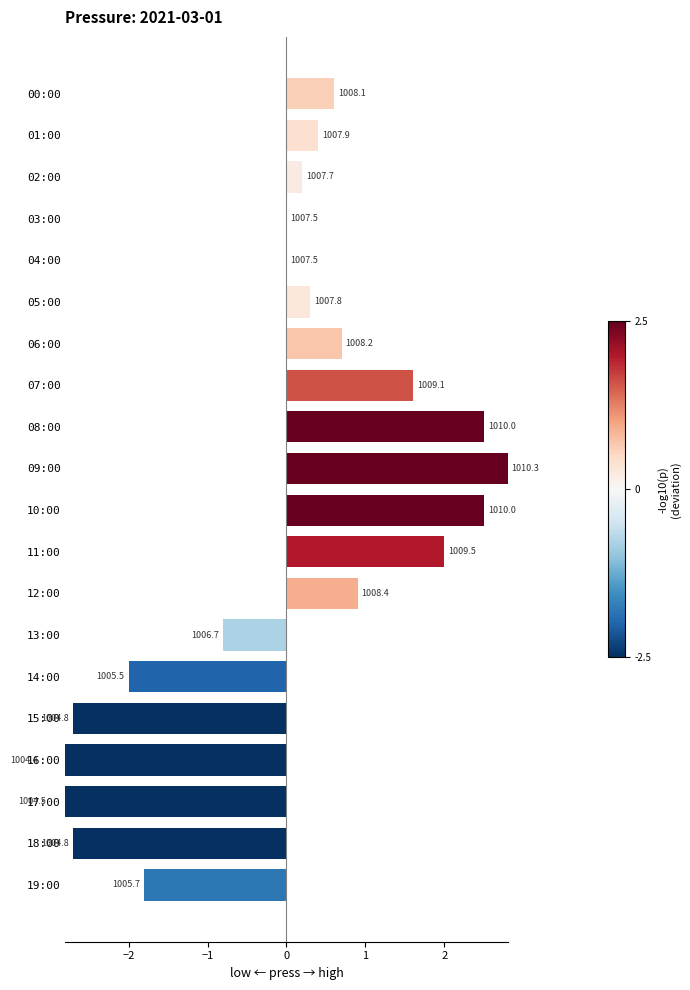

What is the difference between the maximum and minimum values?

5.9